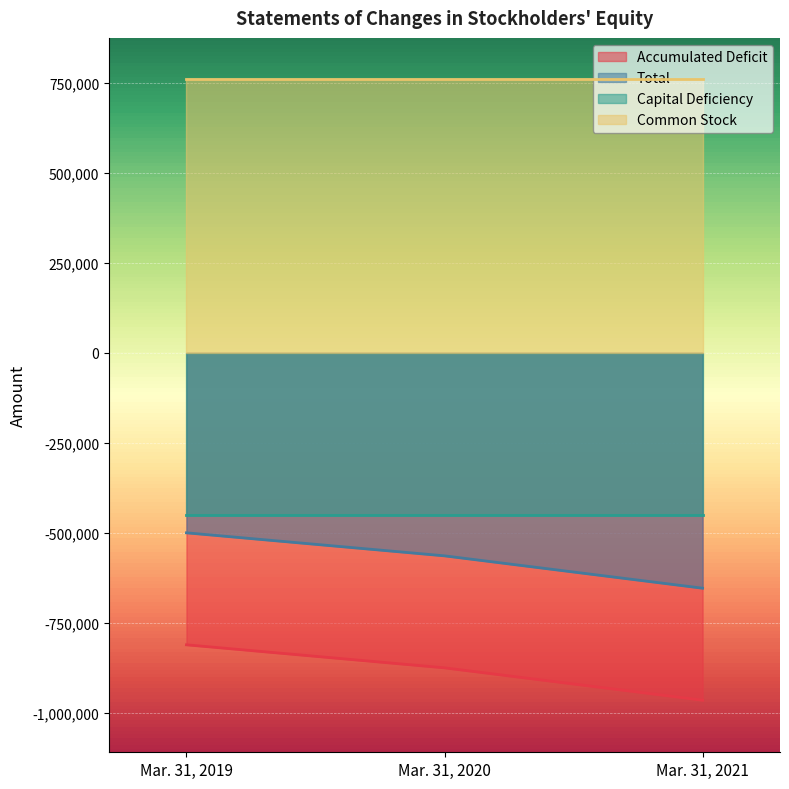

What is the difference between the Total values at Mar. 31, 2021 and Mar. 31, 2020?

89791